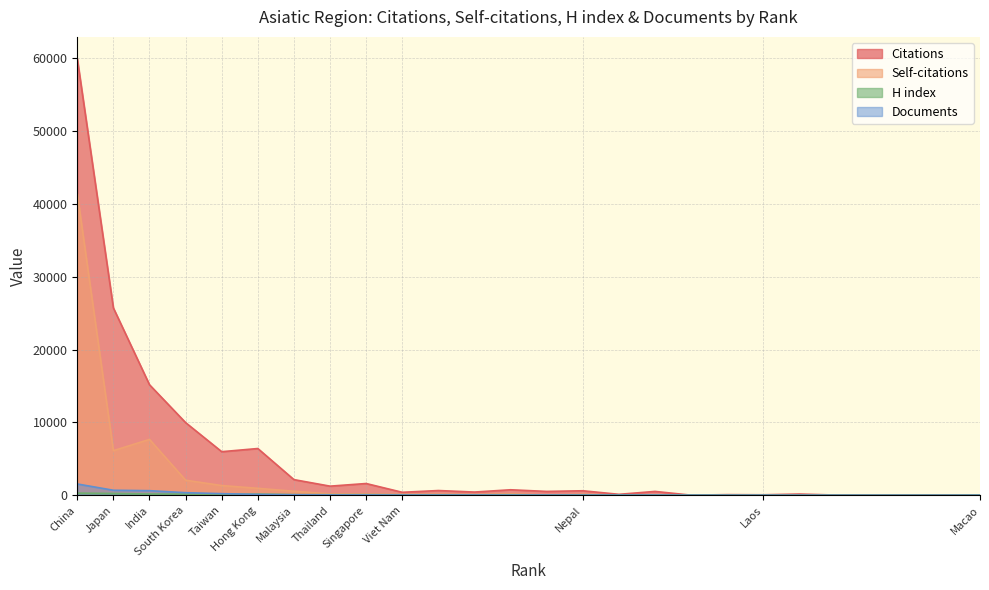

Reading right to left, extract all data points from this chart.

Citations: Macao=3	Cambodia=38	Maldives=39	Tajikistan=2	Myanmar=26	Uzbekistan=161	Laos=61	Kyrgyzstan=82	Kazakhstan=9	Philippines=521	Mongolia=123	Nepal=611	Sri Lanka=521	Pakistan=748	Bangladesh=434	Indonesia=643	Viet Nam=401	Singapore=1606	Thailand=1245	Malaysia=2142	Hong Kong=6411	Taiwan=5975	South Korea=9967	India=15164	Japan=25705	China=59919
Self-citations: Macao=0	Cambodia=1	Maldives=8	Tajikistan=1	Myanmar=0	Uzbekistan=13	Laos=3	Kyrgyzstan=2	Kazakhstan=6	Philippines=20	Mongolia=33	Nepal=114	Sri Lanka=11	Pakistan=201	Bangladesh=94	Indonesia=138	Viet Nam=113	Singapore=157	Thailand=186	Malaysia=545	Hong Kong=947	Taiwan=1326	South Korea=2061	India=7662	Japan=6115	China=41396
H index: Macao=30	Cambodia=11	Maldives=17	Tajikistan=11	Myanmar=14	Uzbekistan=12	Laos=10	Kyrgyzstan=18	Kazakhstan=23	Philippines=48	Mongolia=38	Nepal=59	Sri Lanka=41	Pakistan=70	Bangladesh=58	Indonesia=64	Viet Nam=60	Singapore=82	Thailand=72	Malaysia=87	Hong Kong=149	Taiwan=121	South Korea=154	India=169	Japan=240	China=287
Documents: Macao=1	Cambodia=1	Maldives=1	Tajikistan=1	Myanmar=2	Uzbekistan=2	Laos=2	Kyrgyzstan=2	Kazakhstan=3	Philippines=7	Mongolia=8	Nepal=9	Sri Lanka=11	Pakistan=17	Bangladesh=19	Indonesia=20	Viet Nam=21	Singapore=35	Thailand=37	Malaysia=56	Hong Kong=110	Taiwan=215	South Korea=347	India=624	Japan=682	China=1544